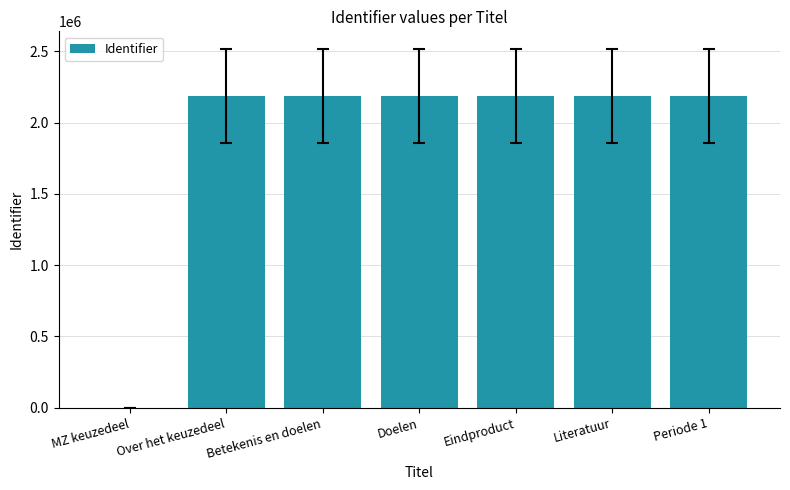

What is the maximum value shown in the chart?

2186802